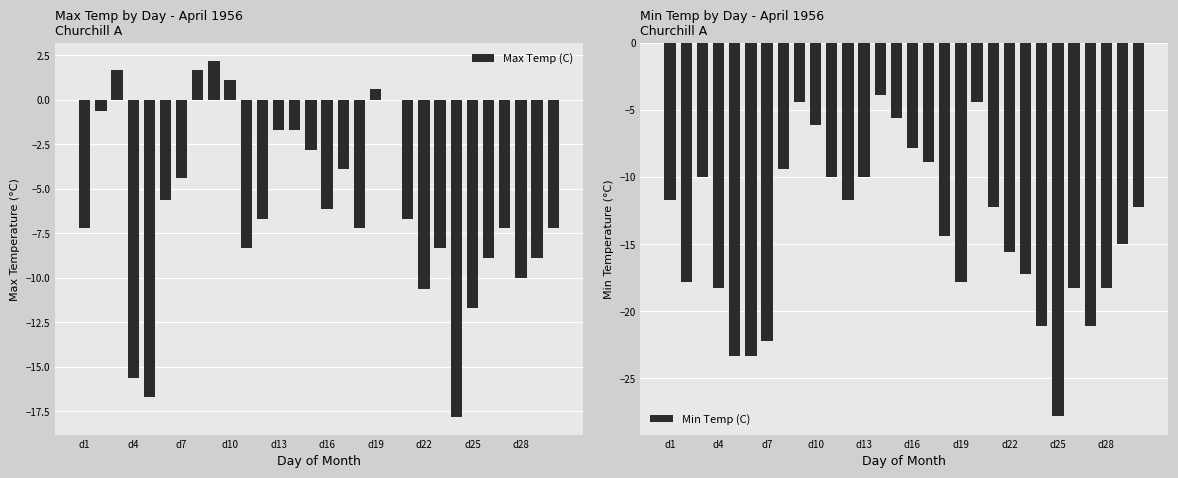

What is the maximum value for Max Temp (C)?

2.2